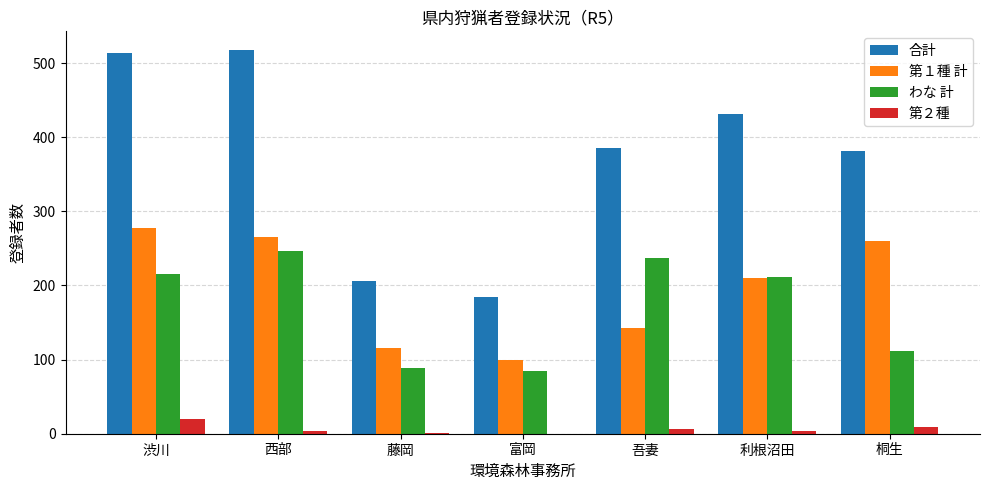

Between 渋川 and 桐生, which series saw the biggest shift?

合計